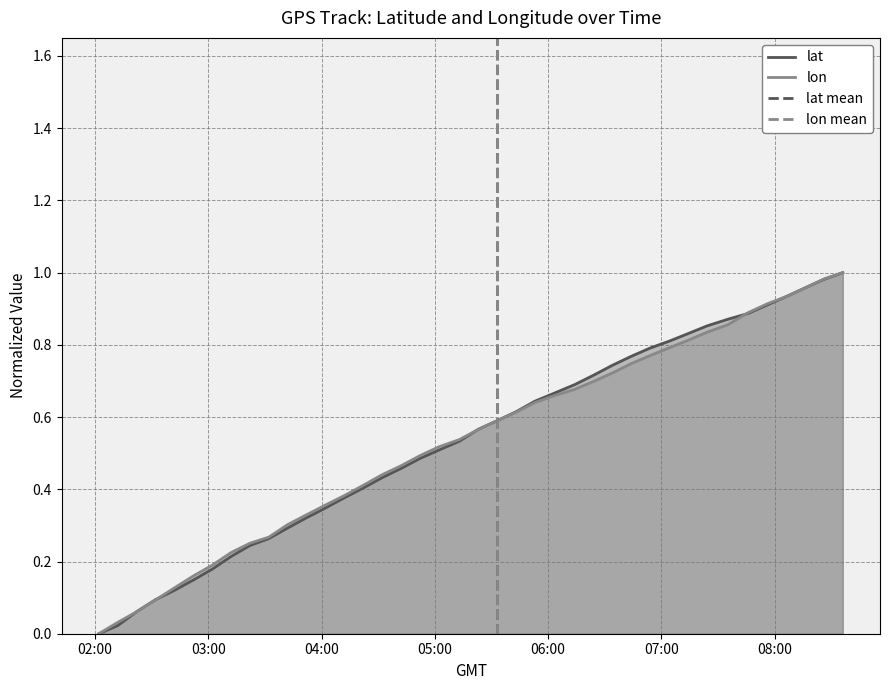

Which has a higher value, 2015-07-15 05:23:04 or 2015-07-15 04:32:04?

2015-07-15 05:23:04